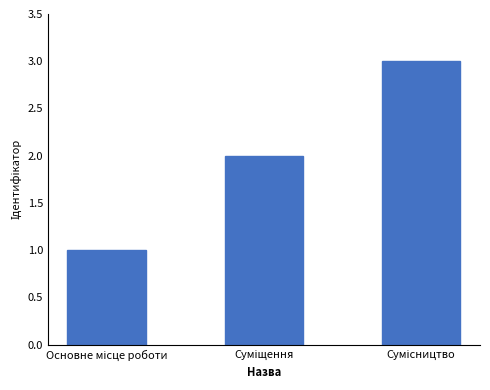

What is the maximum value shown in the chart?

3